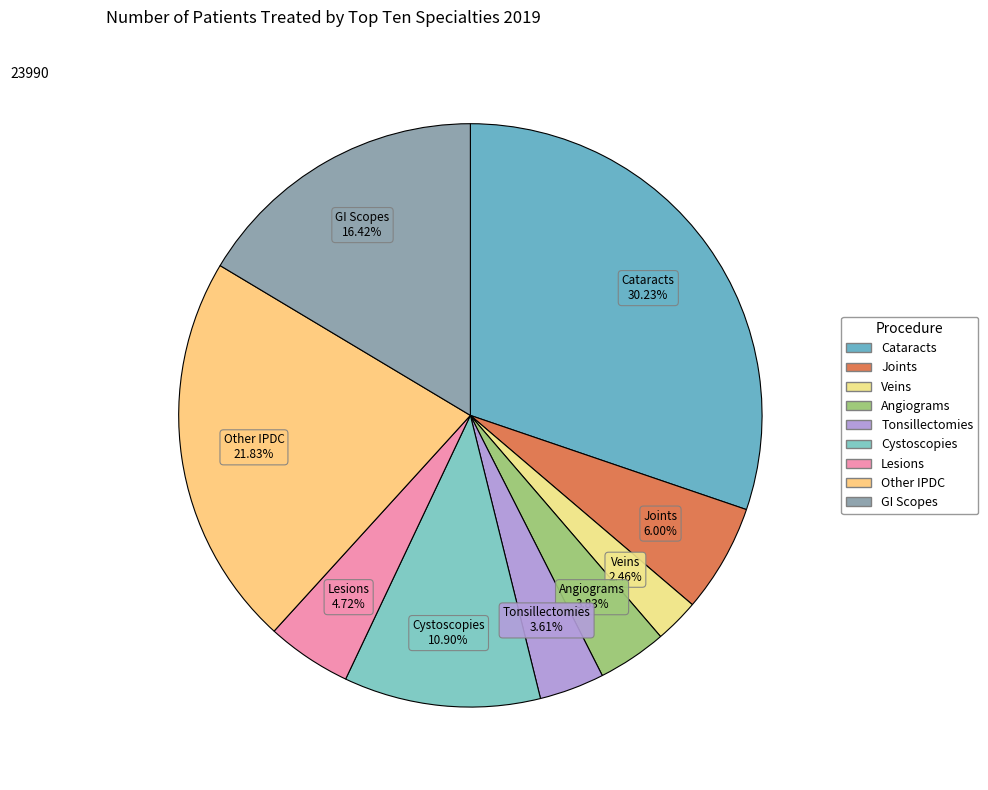

The GI Scopes slice represents 16% of the pie. True or false?

True